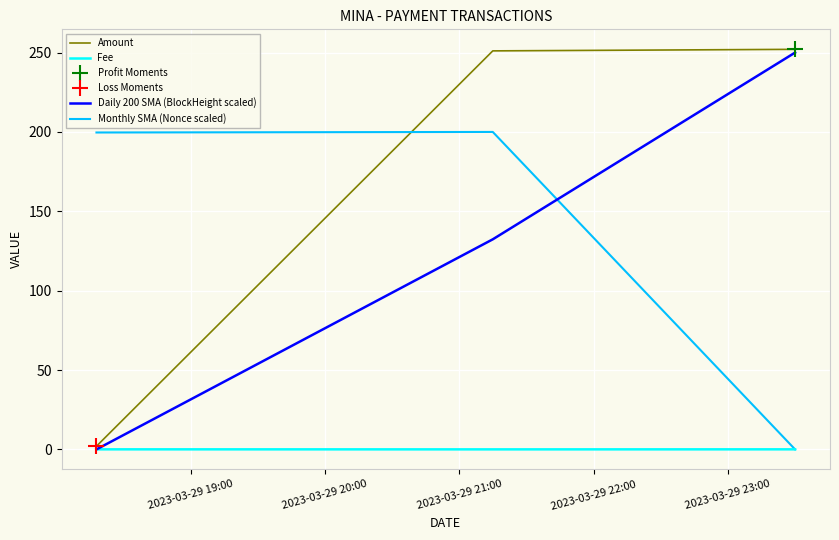

Which series has the largest total across all categories?

Amount